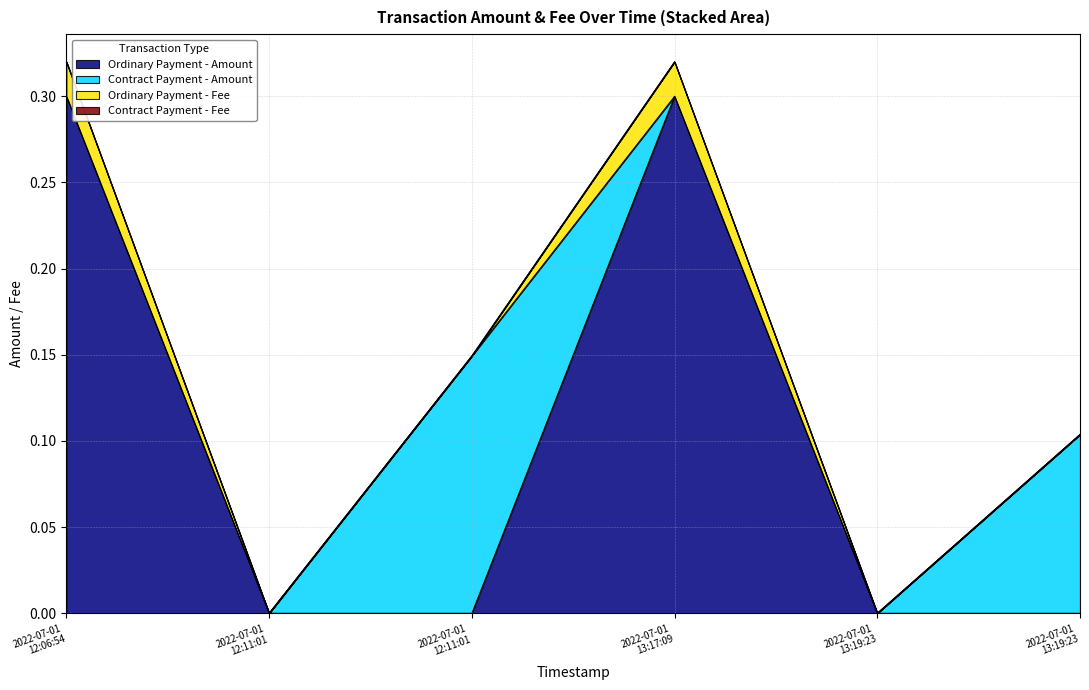

Count the number of categories in the chart.

6